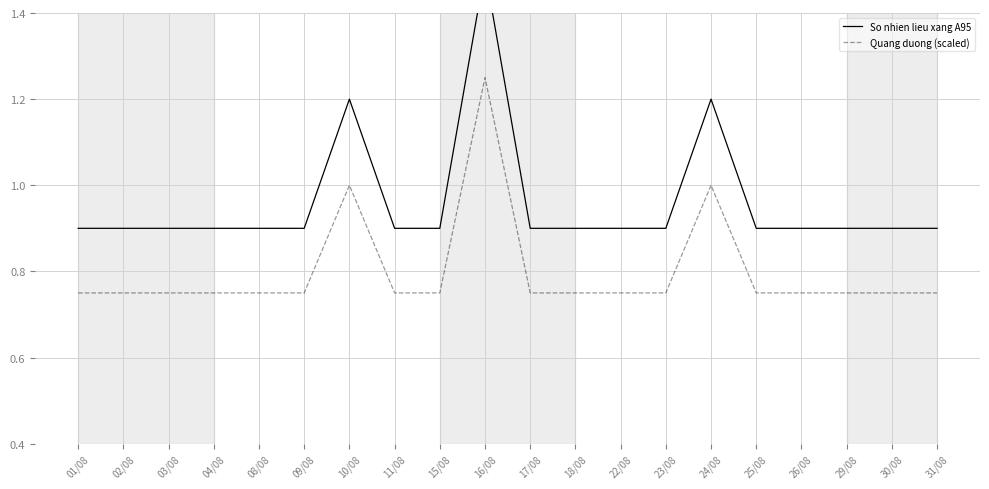

What is the sum of the Quang duong (scaled) values at 15/08 and 11/08?

1.5